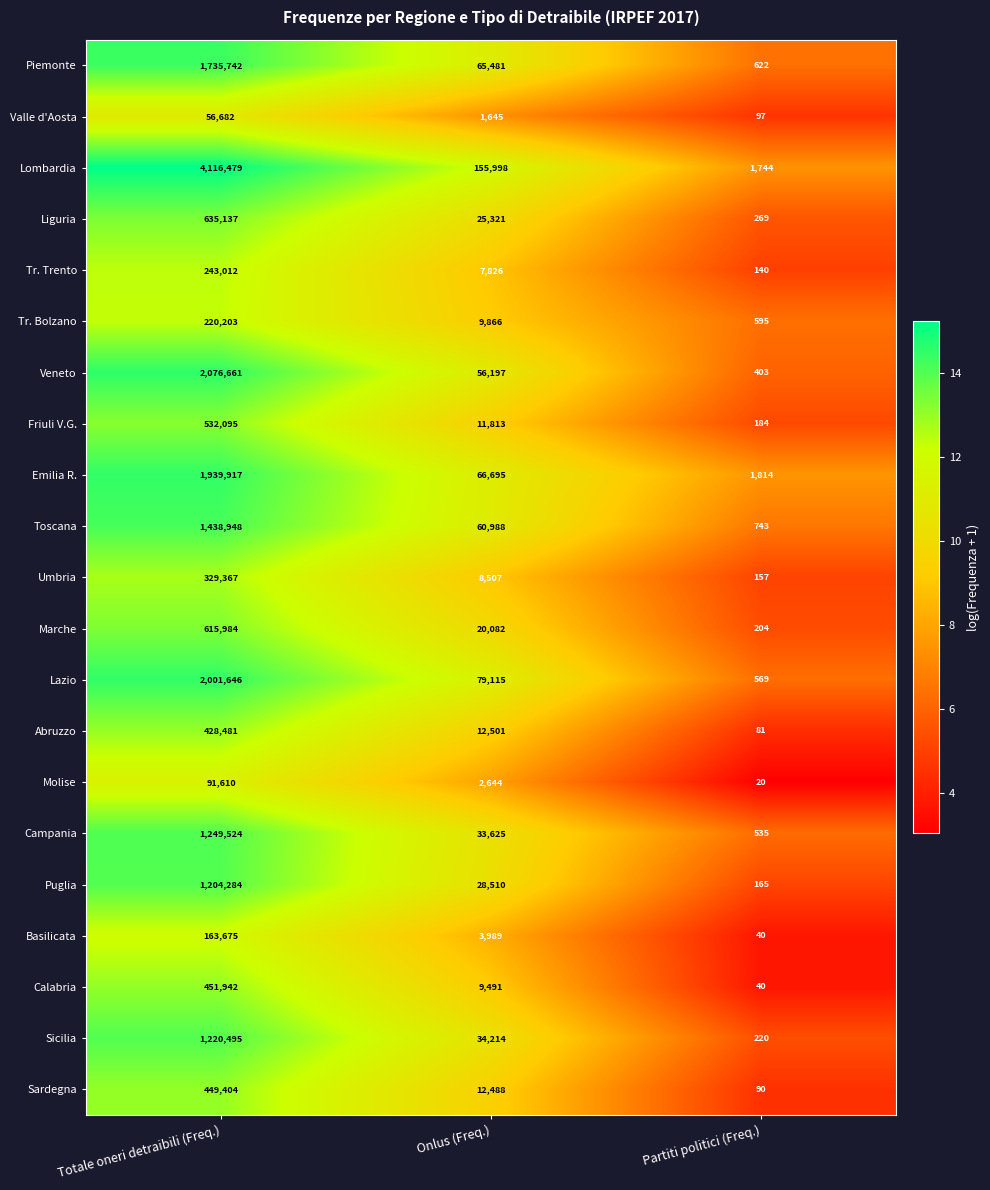

Which series changed the most between Onlus (Freq.) and Partiti politici (Freq.)?

Lombardia